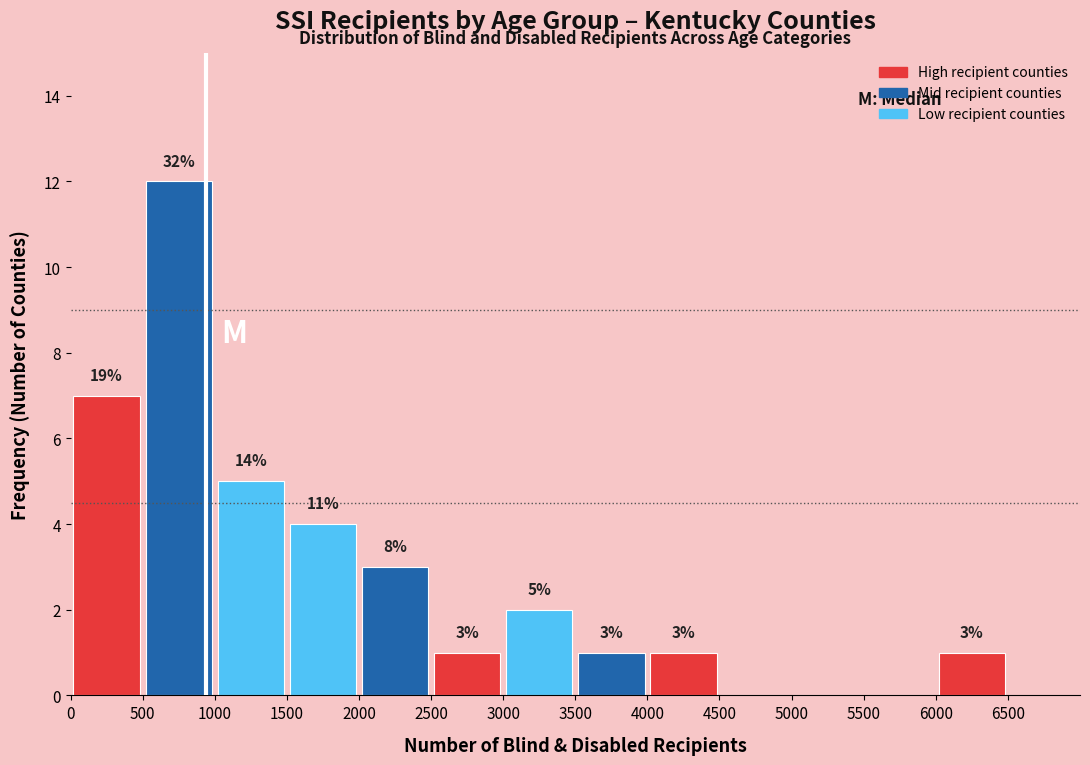

Which range on the x-axis has the tallest bar?

500 to 1000